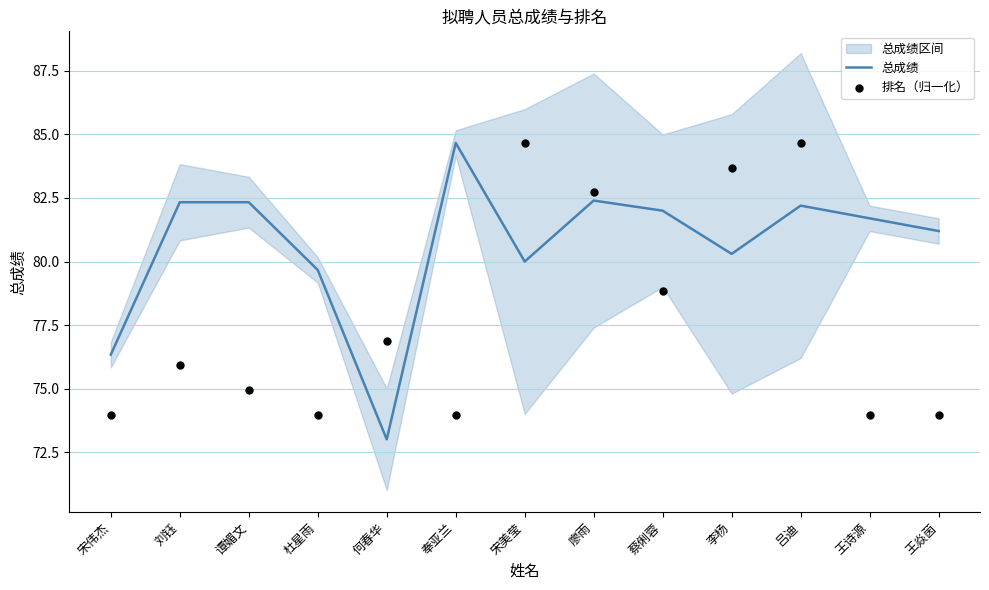

Which series has the largest total across all categories?

总成绩